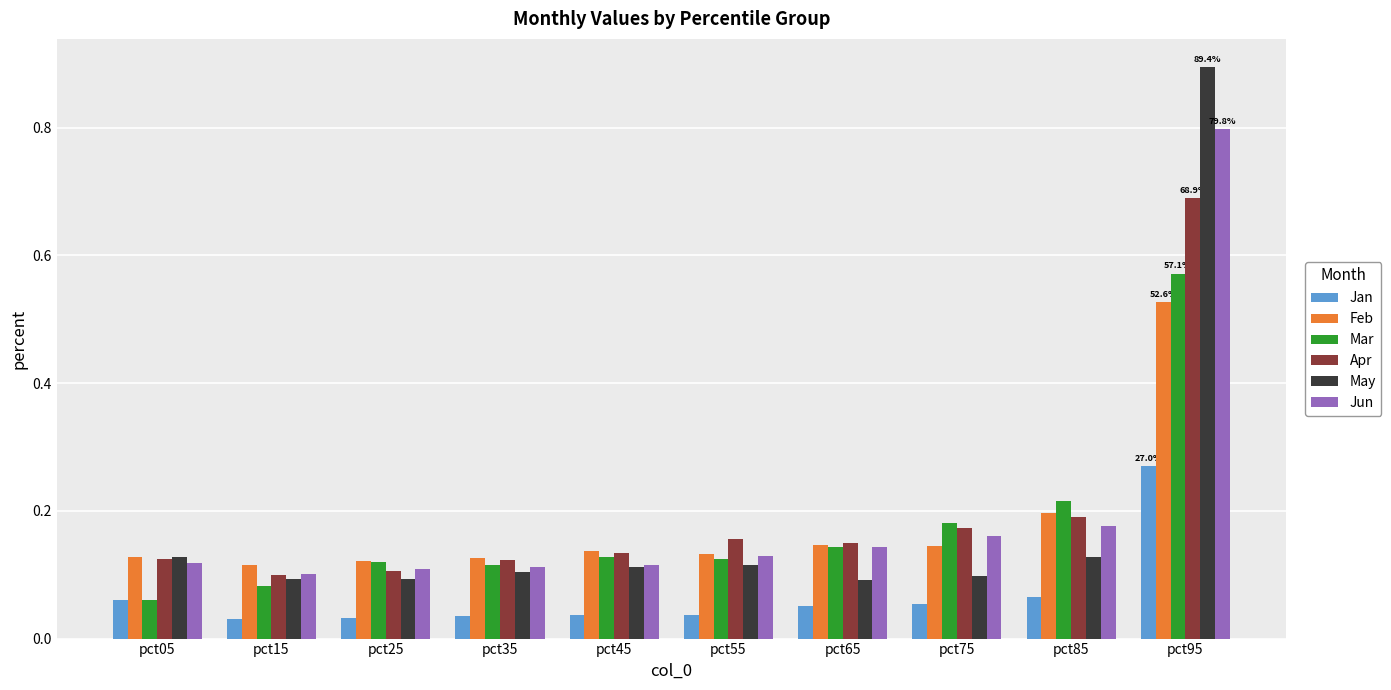

Which series has the largest range (max minus min)?

May